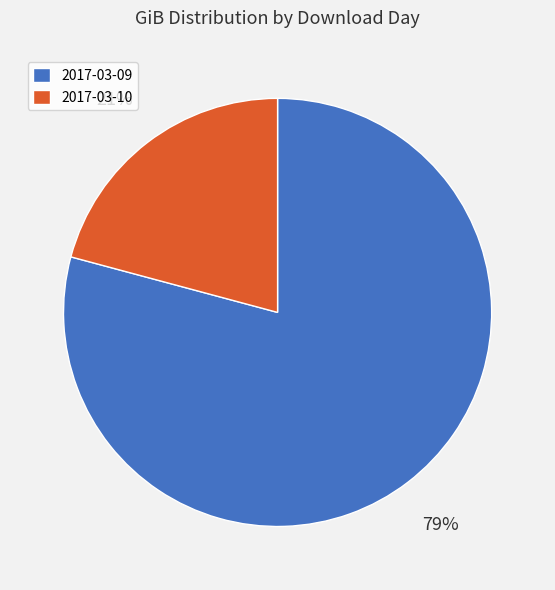

Does 2017-03-09 account for over 50% of the chart?

Yes